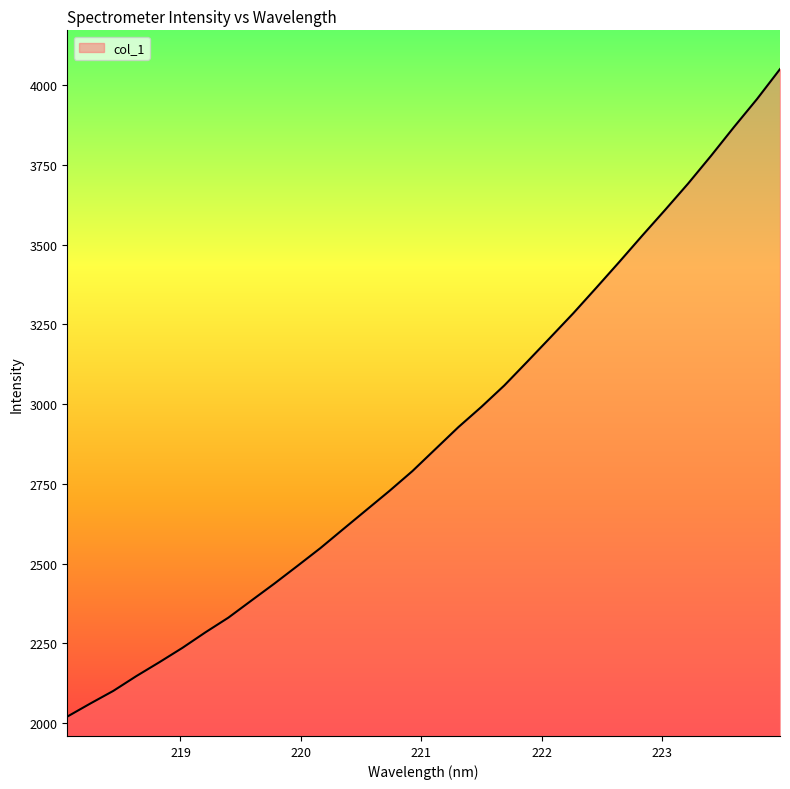

Reading left to right, extract all data points from this chart.

2020.8	2061.8	2101.4	2147.7	2191.2	2236.1	2284.8	2330.9	2384.4	2437.7	2492.9	2548.8	2608.7	2668.3	2727.8	2790.0	2858.9	2927.8	2991.2	3058.5	3133.1	3208.6	3284.6	3364.4	3445.3	3527.7	3608.7	3691.1	3778.2	3868.4	3955.9	4049.6